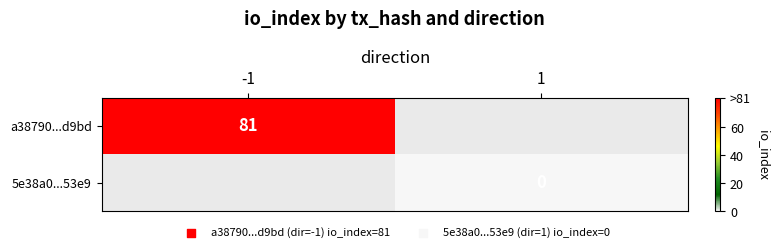

The a38790...d9bd series shows 81 at -1. True or false?

True